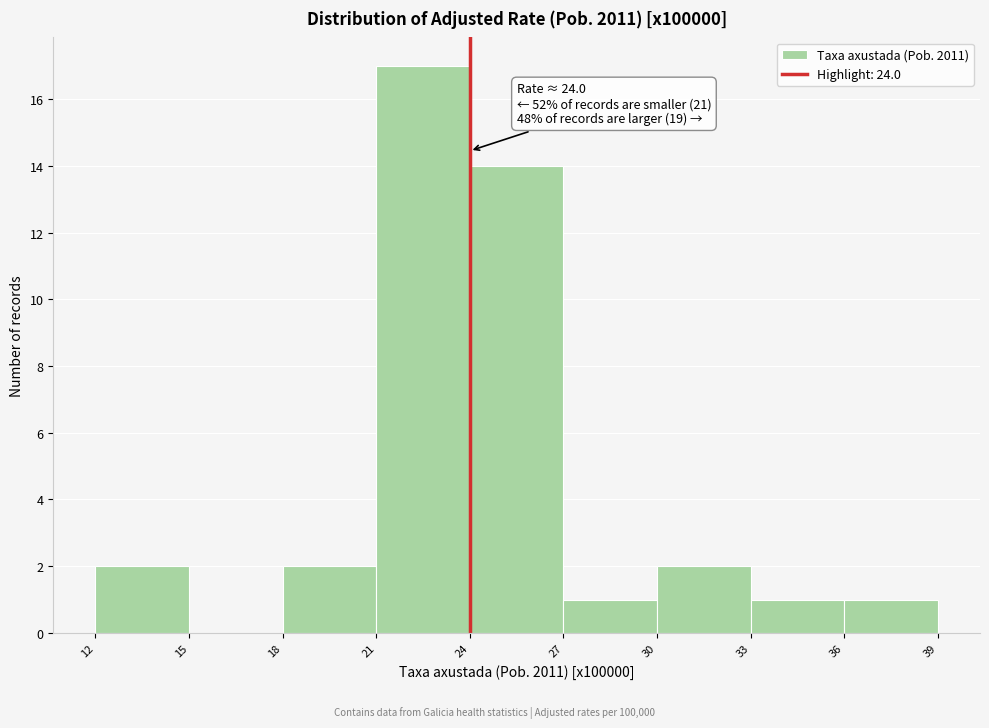

Which range on the x-axis has the tallest bar?

21 to 24